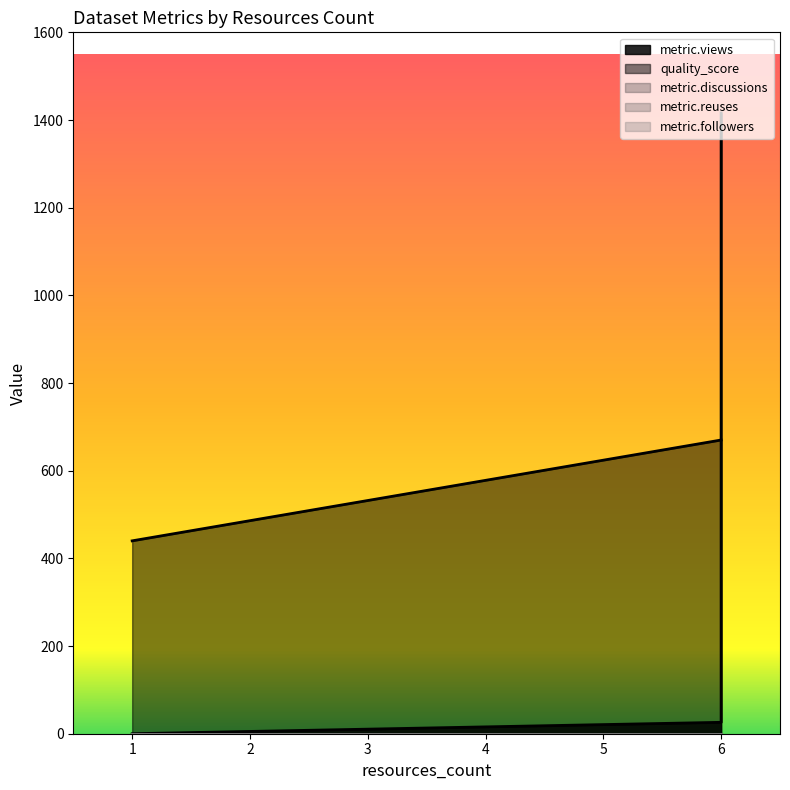

What are all the series names shown in the legend?

metric.views, quality_score, metric.discussions, metric.reuses, metric.followers